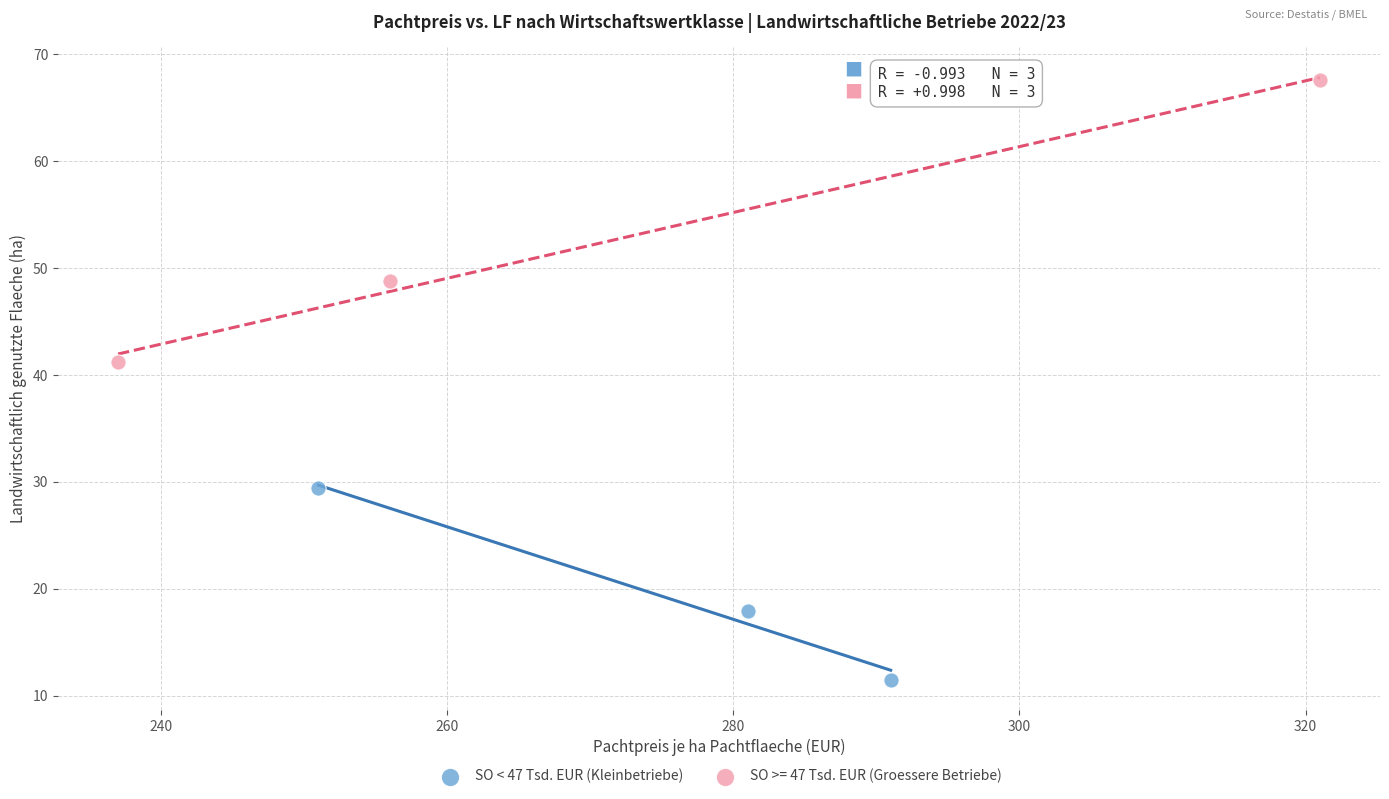

Which series reaches the minimum Y coordinate?

SO < 47 Tsd. EUR (Kleinbetriebe)